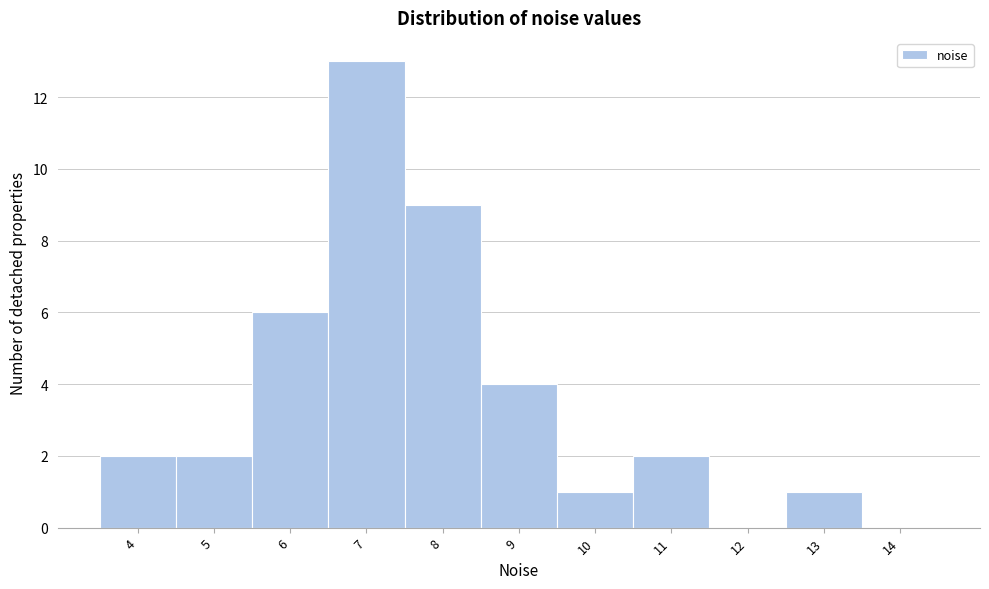

Reading right to left, transcribe all the data shown in this chart.

14=0	13=1	12=0	11=2	10=1	9=4	8=9	7=13	6=6	5=2	4=2